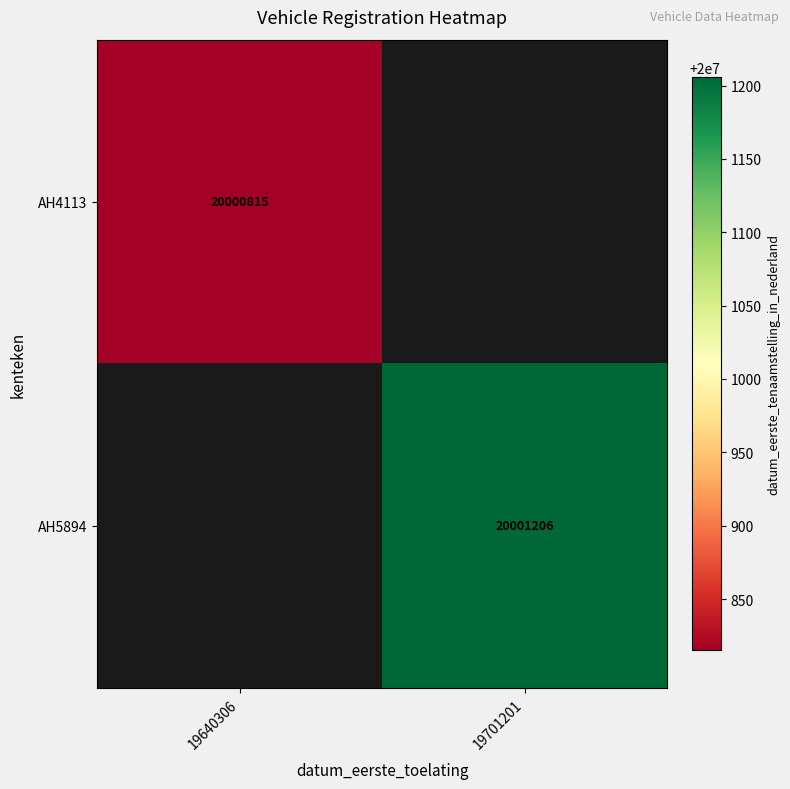

The value of AH5894 at 19701201 is 6024249. True or false?

False